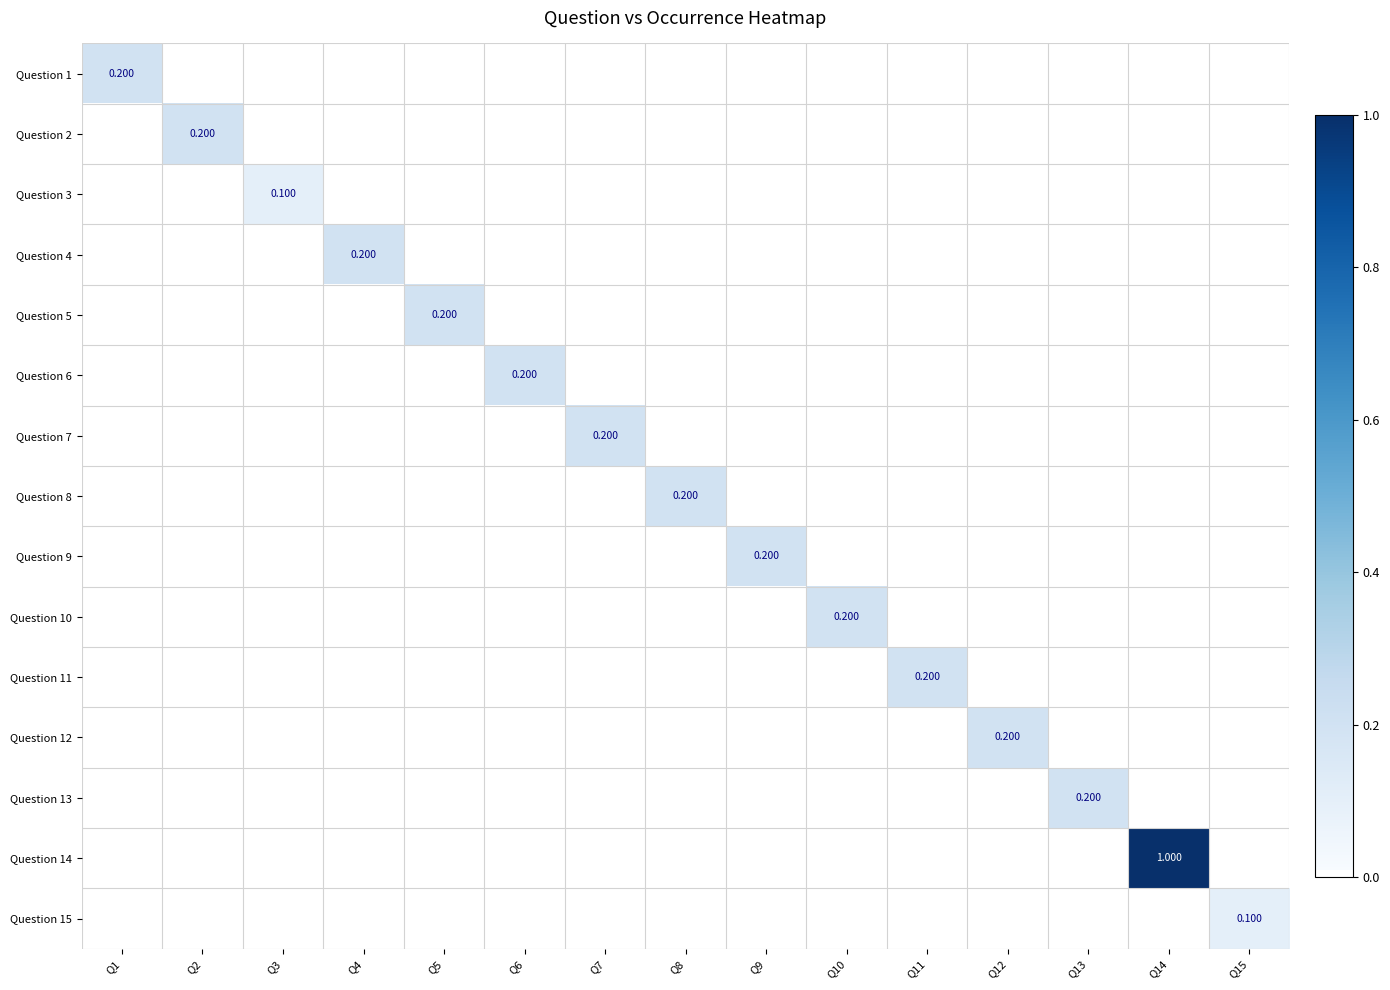

Is the value of Question 1 at Q10 greater than the value of Question 10 at Q15?

No